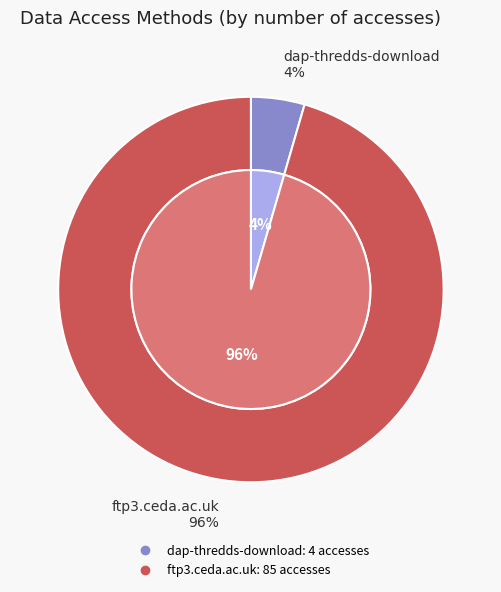

Between dap-thredds-download and ftp3.ceda.ac.uk, which is larger?

ftp3.ceda.ac.uk